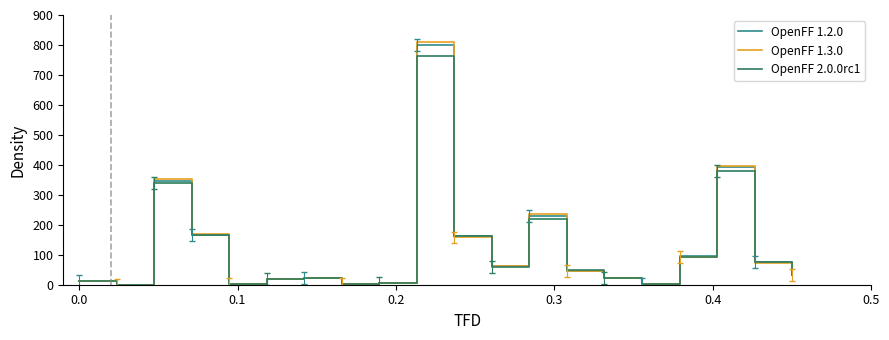

Which series has the widest spread of values?

OpenFF 1.3.0